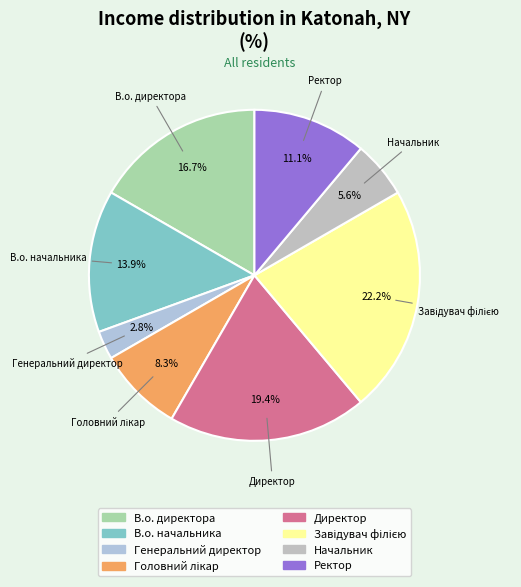

Is it true that В.о. начальника is 25% of the pie?

False